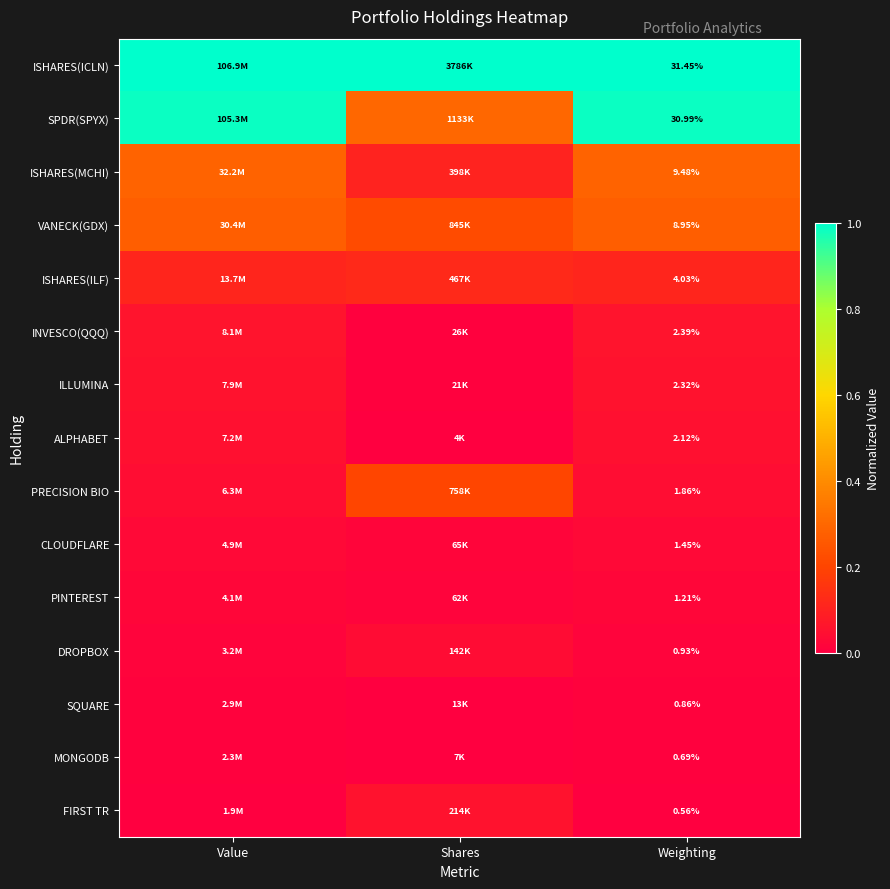

The value of FIRST TR at Shares is 0.1. True or false?

False